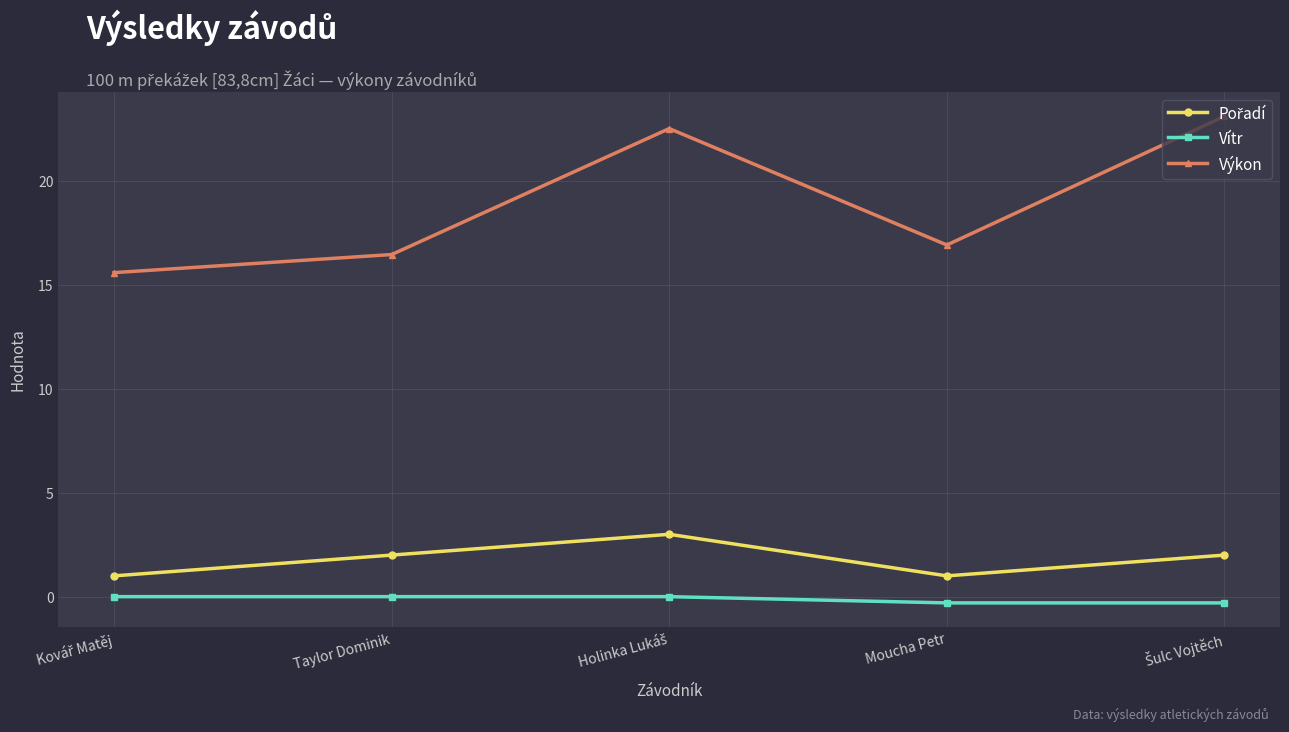

What is the label of the 4th point from the right?

Taylor Dominik